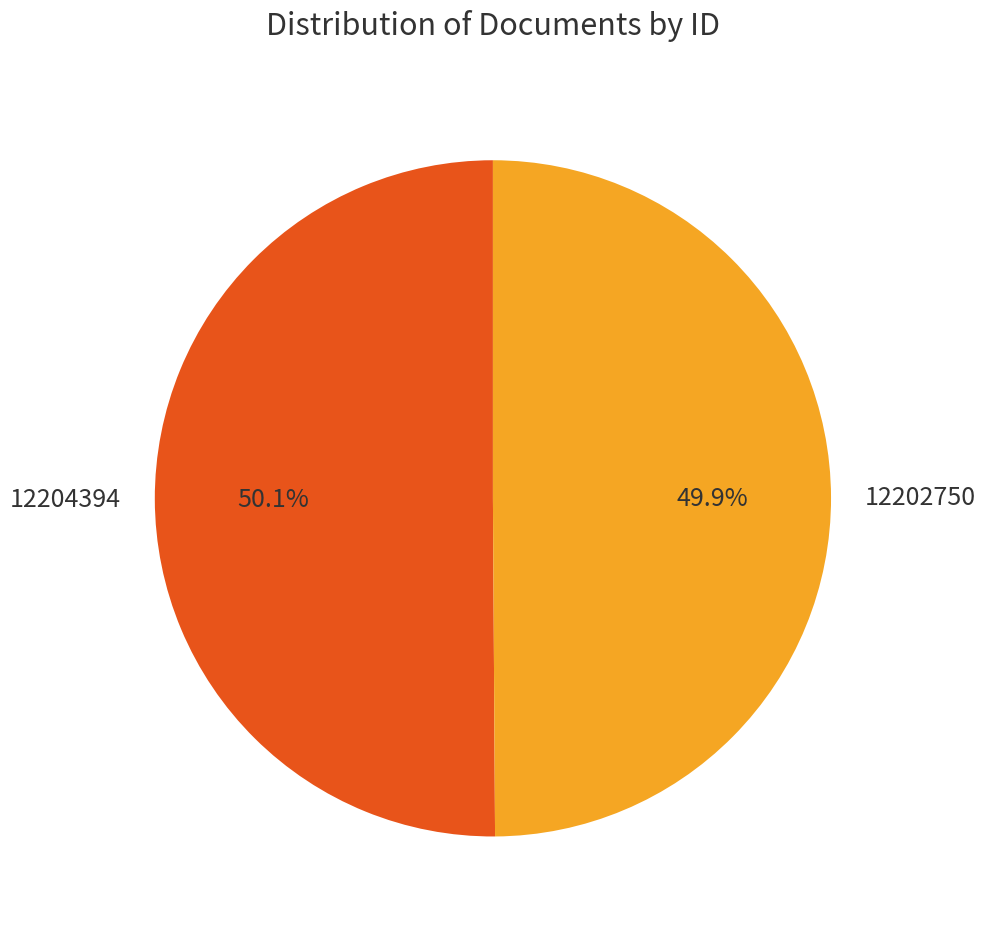

Is the sum of 12204394 and 12202750 greater than half?

Yes